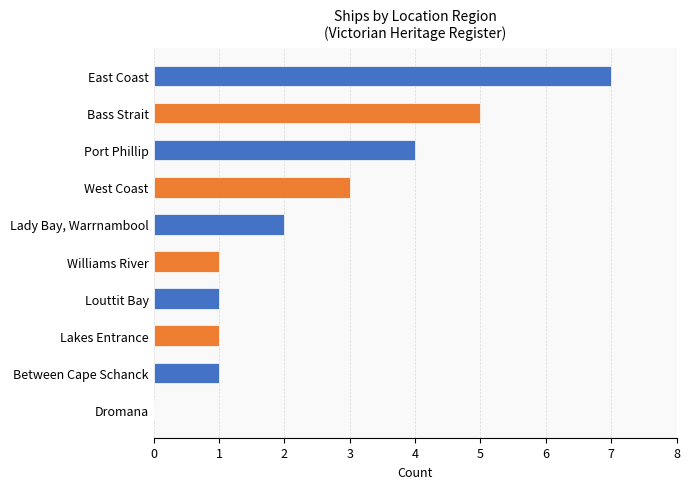

What is the sum of the values at Between Cape Schanck and Lady Bay, Warrnambool?

3